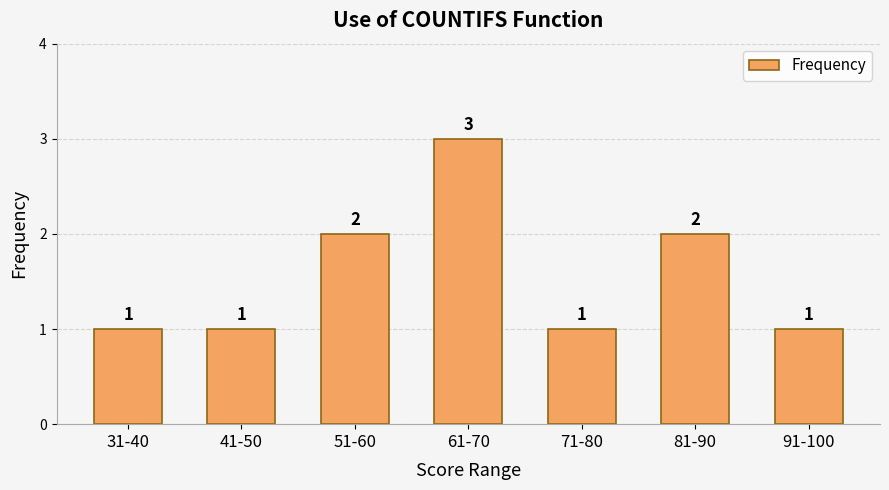

What is the ratio of the value at 41-50 to the value at 31-40?

1.0